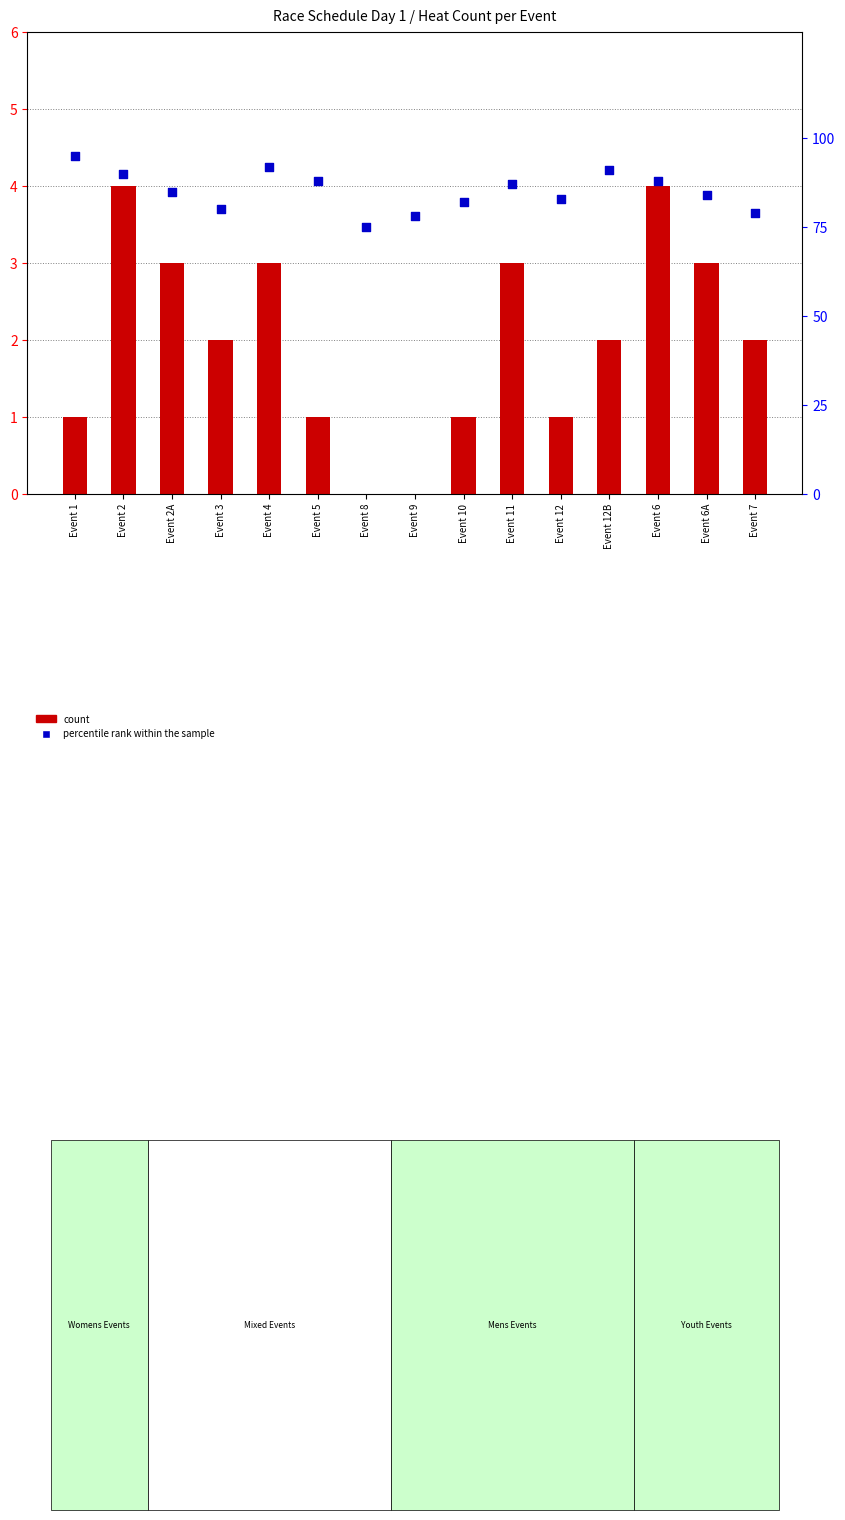

At which category is the sum across all series the highest?

Event 1